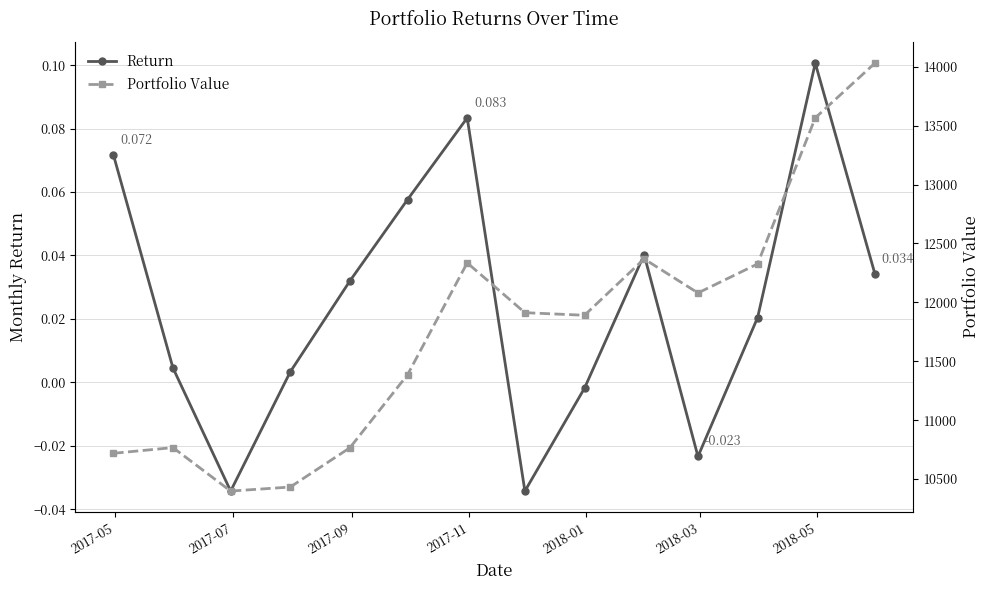

How many data points in Return are above 0?

10